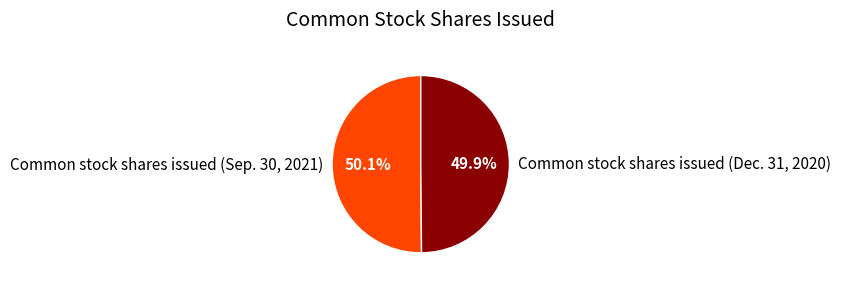

How many segments does this pie chart have?

2